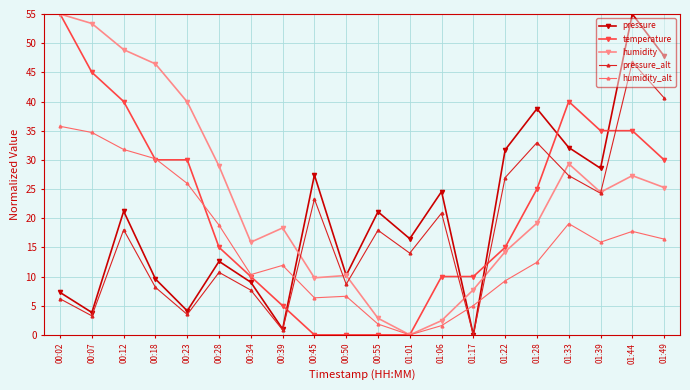

True or false: pressure has more than 2 interior local peaks.

True